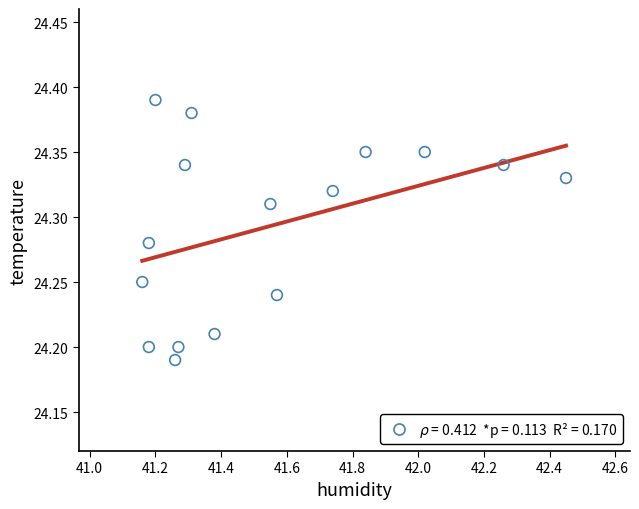

What is the range of X values (max minus min)?

1.3